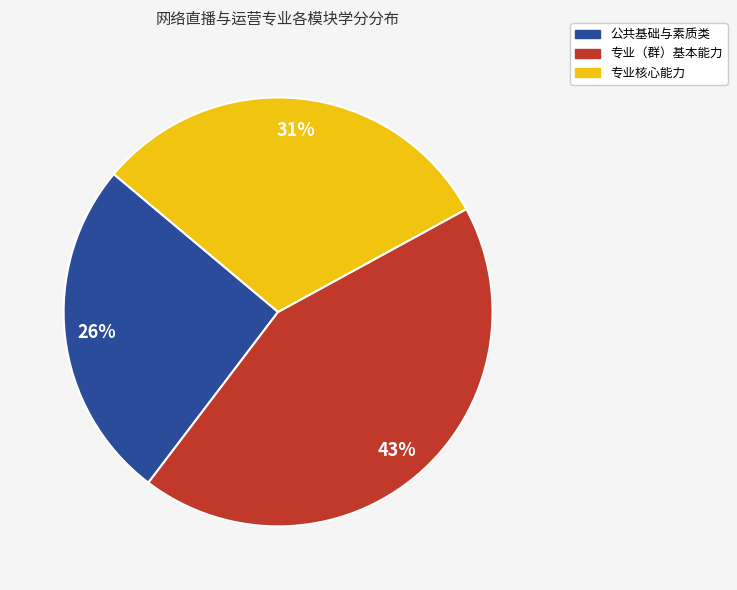

To the nearest percent, what is the average slice percentage?

33%